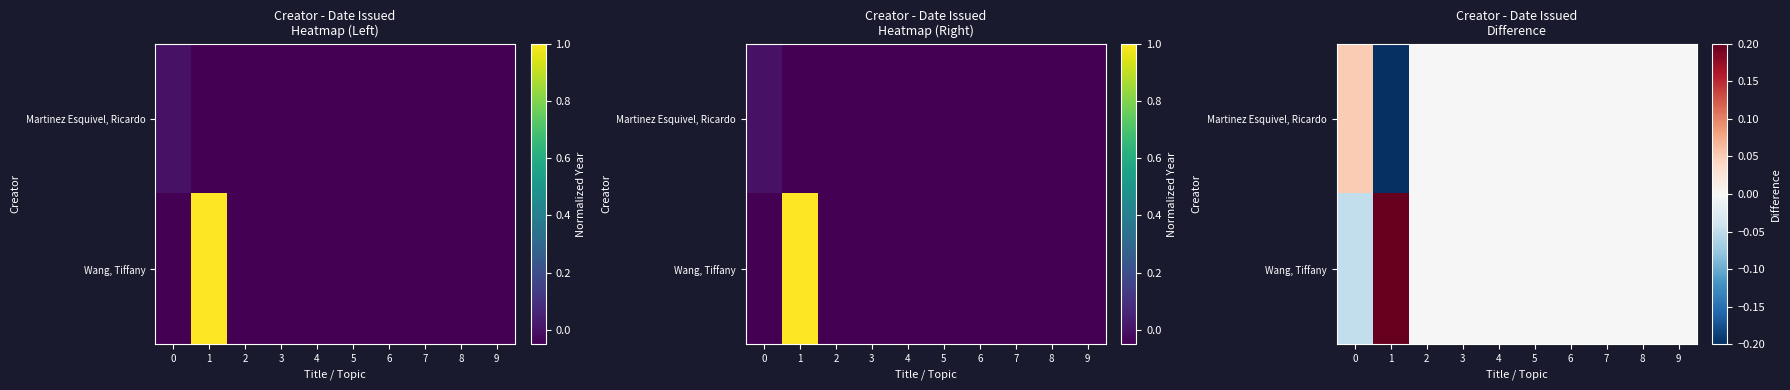

What is the lowest value of the Wang, Tiffany series?

-0.1